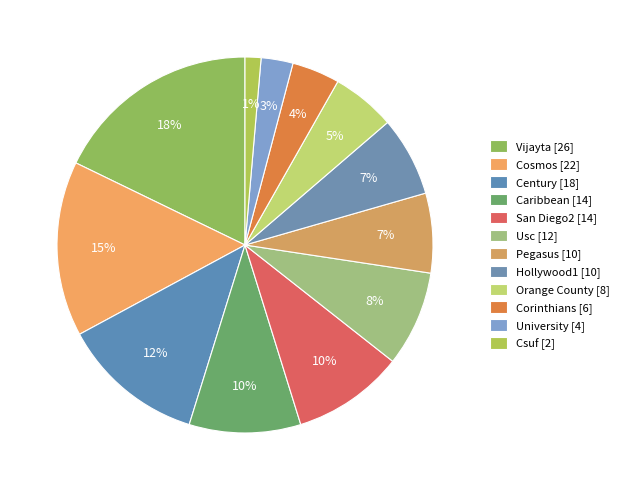

How many segments does this pie chart have?

12